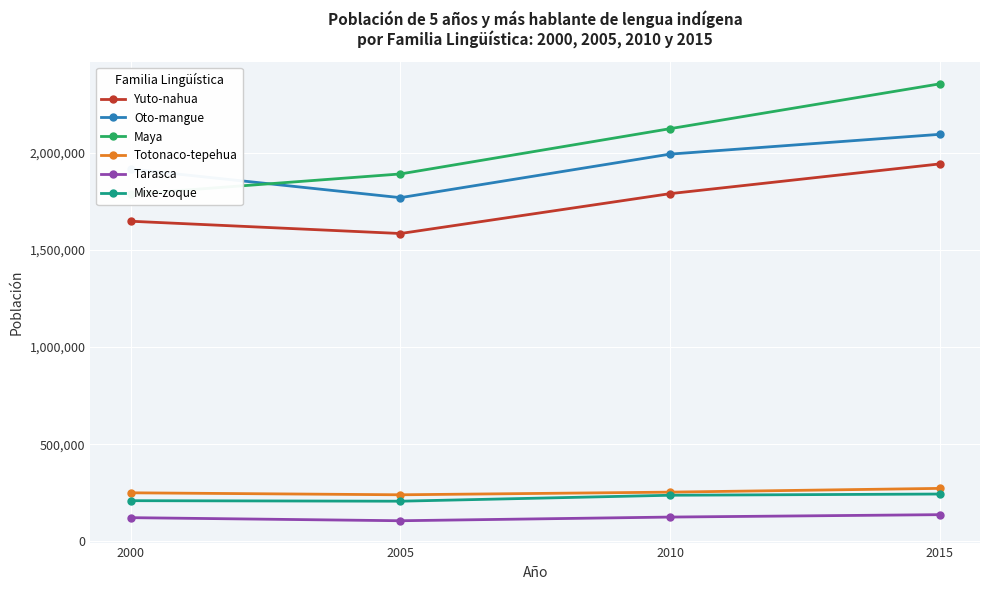

Which series has the largest total across all categories?

Maya